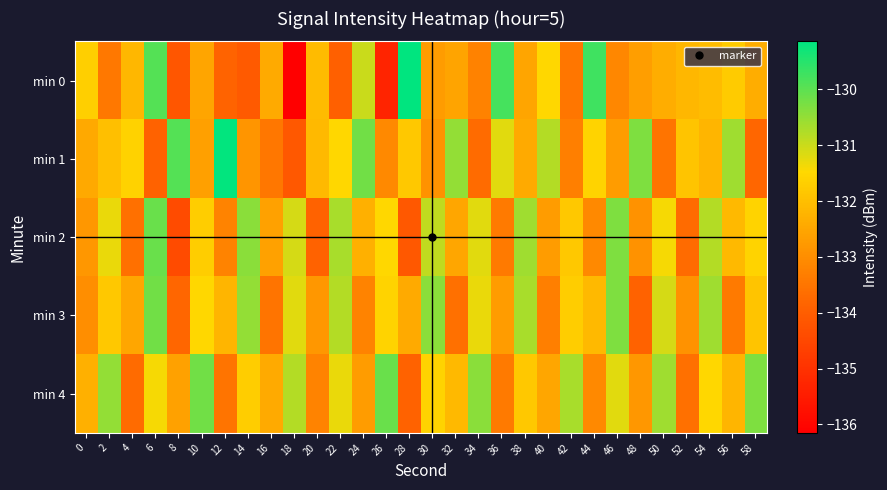

Reading left to right, extract all data points from this chart.

min 0: 0=-131.7	2=-133.4	4=-132.2	6=-129.9	8=-134.2	10=-132.5	12=-133.9	14=-134.1	16=-132.4	18=-136.1	20=-132.1	22=-133.9	24=-131.0	26=-135.3	28=-129.1	30=-132.7	32=-132.6	34=-133.2	36=-129.8	38=-132.5	40=-131.5	42=-133.5	44=-129.7	46=-133.1	48=-132.7	50=-132.4	52=-132.2	54=-132.1	56=-131.8	58=-132.4
min 1: 0=-132.4	2=-132.0	4=-131.6	6=-133.9	8=-129.9	10=-132.6	12=-129.2	14=-132.8	16=-133.5	18=-134.1	20=-132.1	22=-131.5	24=-130.2	26=-133.1	28=-131.8	30=-132.9	32=-130.5	34=-133.7	36=-131.2	38=-132.4	40=-130.8	42=-133.3	44=-131.6	46=-132.7	48=-130.3	50=-133.5	52=-131.9	54=-132.2	56=-130.6	58=-133.8
min 2: 0=-132.8	2=-131.3	4=-133.6	6=-130.1	8=-134.4	10=-131.7	12=-133.2	14=-130.4	16=-132.6	18=-131.1	20=-133.9	22=-130.7	24=-132.3	26=-131.5	28=-134.1	30=-130.9	32=-132.5	34=-131.2	36=-133.4	38=-130.6	40=-132.7	42=-131.8	44=-133.1	46=-130.3	48=-132.9	50=-131.4	52=-133.7	54=-130.8	56=-132.1	58=-131.6
min 3: 0=-133.0	2=-131.8	4=-132.5	6=-130.2	8=-133.8	10=-131.5	12=-132.2	14=-130.5	16=-133.5	18=-131.2	20=-132.8	22=-130.8	24=-133.2	26=-131.6	28=-132.4	30=-130.4	32=-133.6	34=-131.3	36=-132.7	38=-130.7	40=-133.3	42=-131.7	44=-132.1	46=-130.3	48=-133.9	50=-131.1	52=-132.9	54=-130.6	56=-133.4	58=-131.9
min 4: 0=-132.3	2=-130.5	4=-133.7	6=-131.4	8=-132.6	10=-130.2	12=-133.5	14=-131.7	16=-132.4	18=-130.8	20=-133.2	22=-131.3	24=-132.7	26=-130.1	28=-133.9	30=-131.6	32=-132.1	34=-130.4	36=-133.4	38=-131.8	40=-132.5	42=-130.7	44=-133.1	46=-131.2	48=-132.8	50=-130.6	52=-133.6	54=-131.5	56=-132.2	58=-130.3